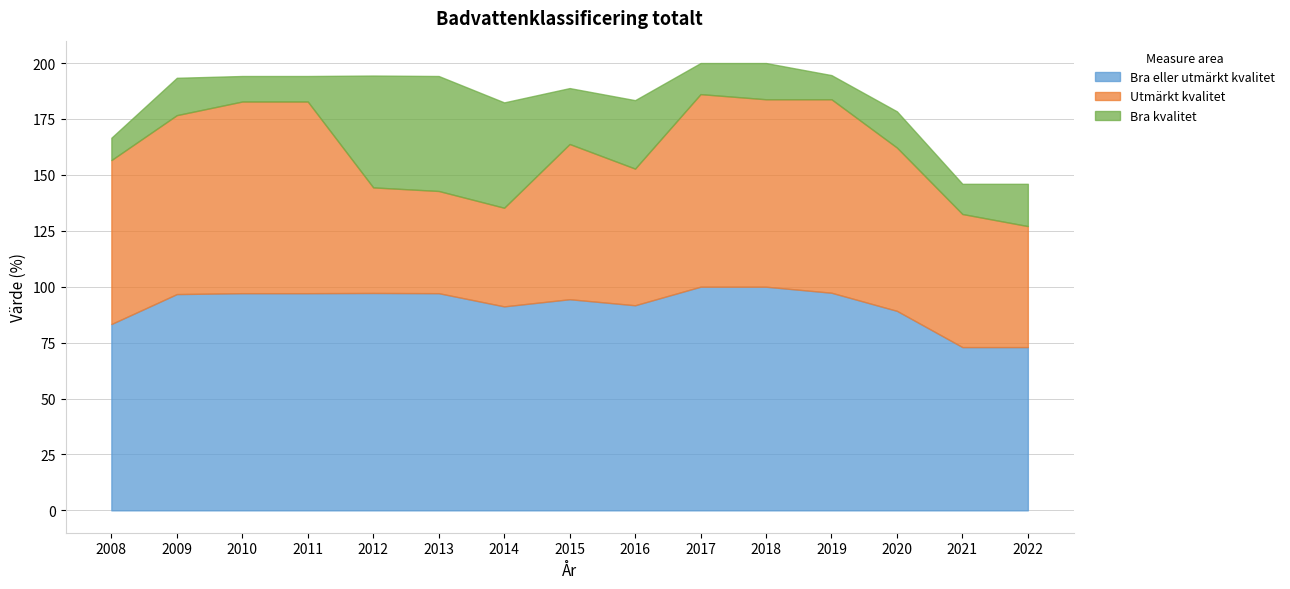

List the labels in order of Bra kvalitet value, largest first.

2013, 2012, 2014, 2016, 2015, 2022, 2009, 2018, 2020, 2017, 2021, 2010, 2011, 2019, 2008